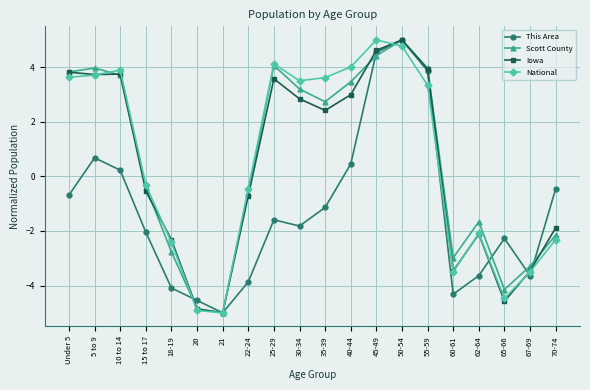

The value of Scott County at 55-59 is 4.0. True or false?

True